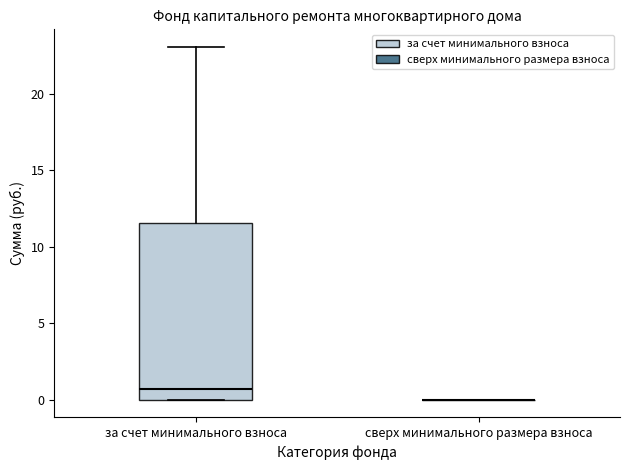

Reading left to right, transcribe this box plot: for each box, give where its median line is, the range the box spans, and where its two whiskers end, as read against the y-axis. The values are not printed on the chart, so give them approximately, as read against the axis.

за счет минимального взноса: median 0.5, box 0.0 to 11.5, whiskers 0.0 to 23.0
сверх минимального размера взноса: box collapsed to a line at 0.0, whiskers 0.0 to 0.0